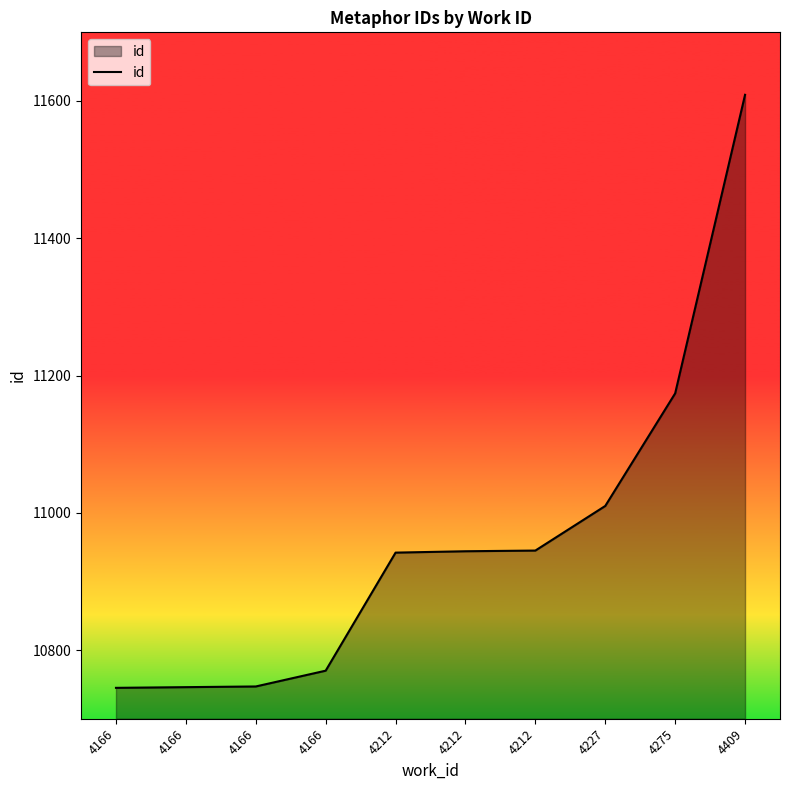

True or false: there are more than 0 points higher than both neighbors.

False